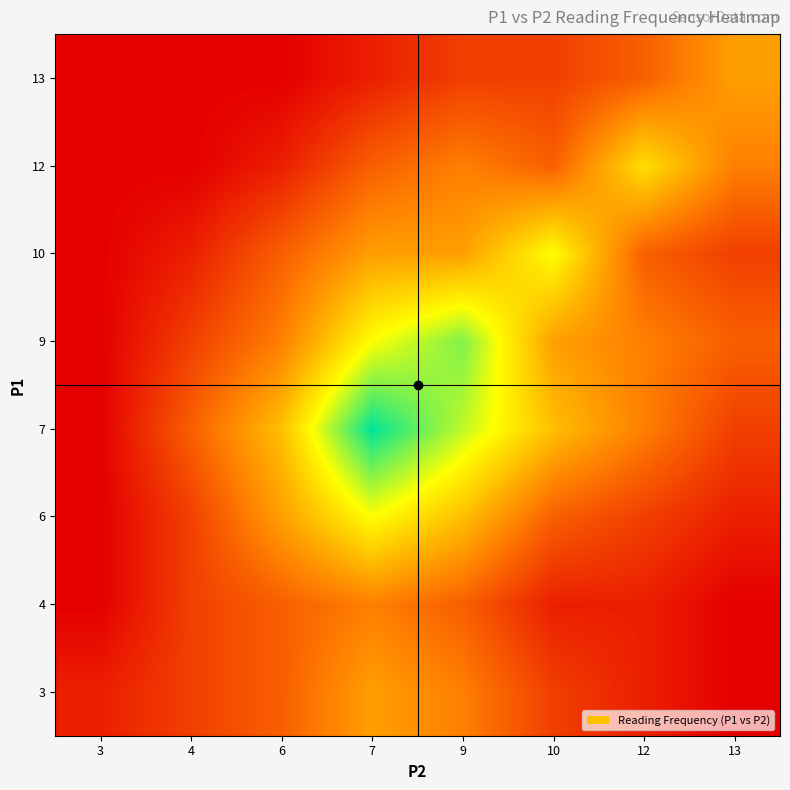

Reading right to left, transcribe all the data shown in this chart.

3: 13=0	12=1	10=2	9=4	7=5	6=3	4=2	3=1
4: 13=0	12=1	10=1	9=3	7=4	6=3	4=2	3=0
6: 13=1	12=2	10=3	9=6	7=8	6=5	4=2	3=0
7: 13=2	12=4	10=6	9=9	7=12	6=6	4=3	3=0
9: 13=3	12=4	10=5	9=10	7=8	6=4	4=2	3=0
10: 13=2	12=3	10=8	9=5	7=5	6=3	4=1	3=0
12: 13=4	12=7	10=3	9=4	7=3	6=1	4=0	3=0
13: 13=5	12=3	10=2	9=2	7=1	6=0	4=0	3=0